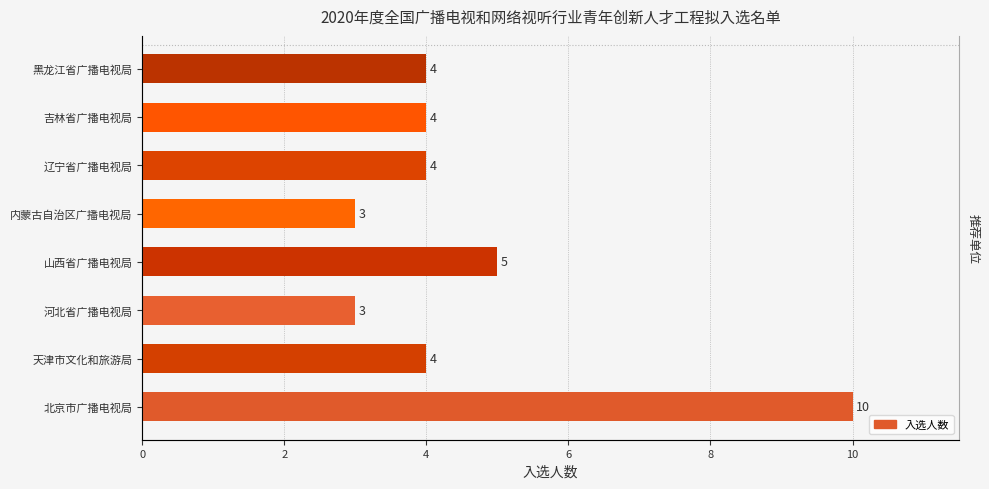

What is the greatest value displayed?

10